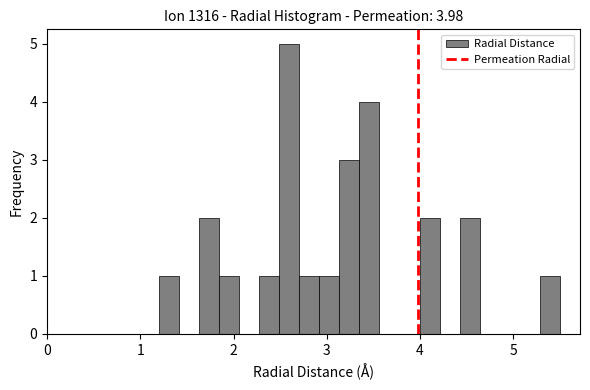

Around what value on the x-axis is the tallest bar? Give the approximate position of its centre, as read against the axis.

2.6